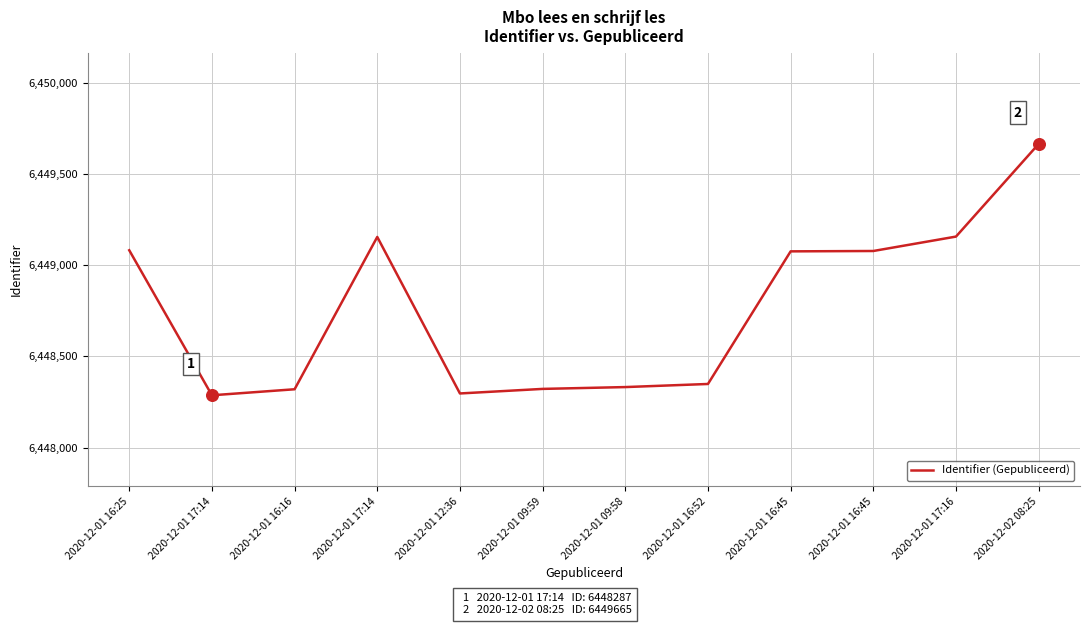

Is this an area chart (filled region under the line)?

No